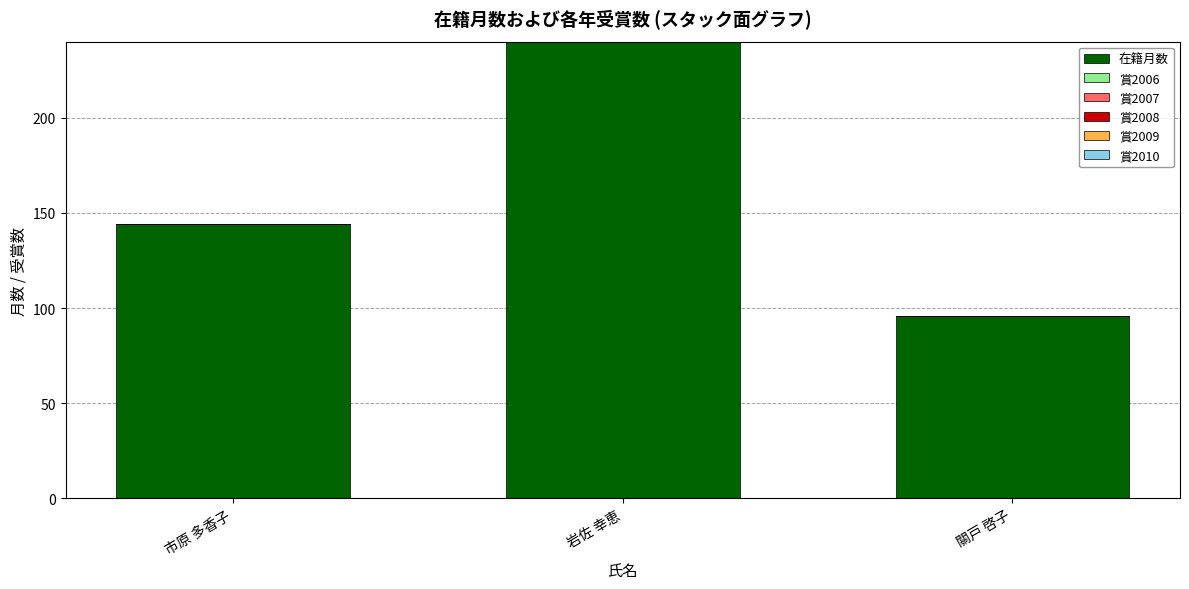

Are the bars horizontal?

No